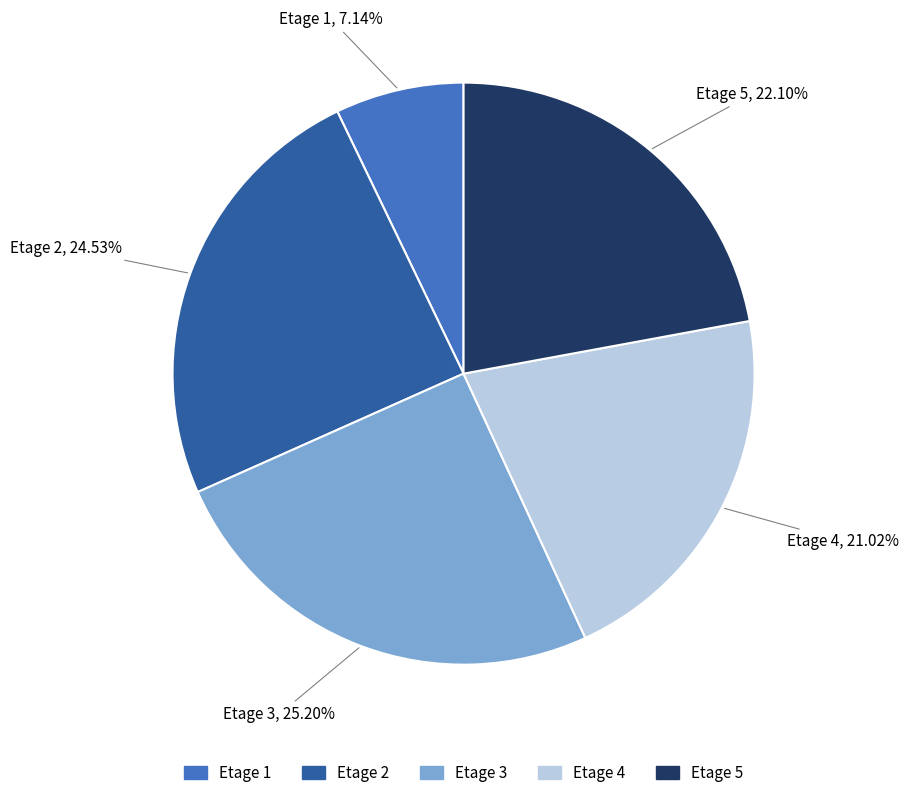

Does Etage 1 account for over 50% of the chart?

No